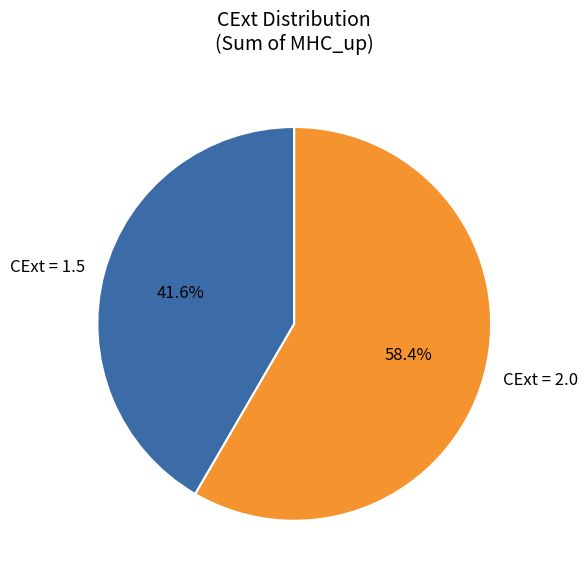

Which has a higher value, CExt = 1.5 or CExt = 2.0?

CExt = 2.0